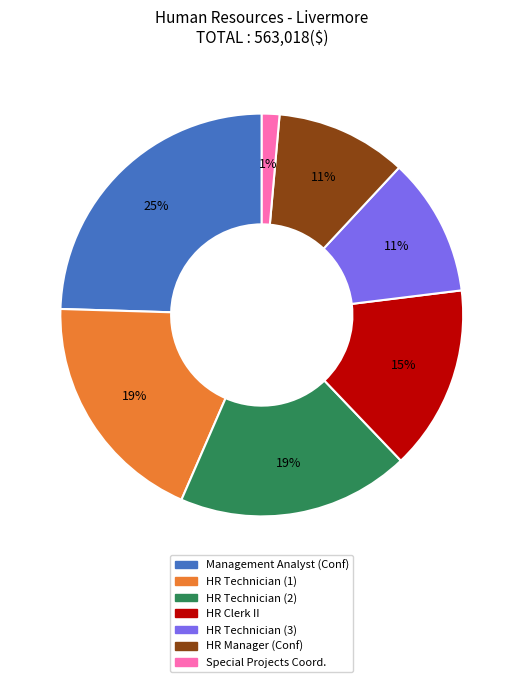

Is there any slice that represents more than half of the pie?

No